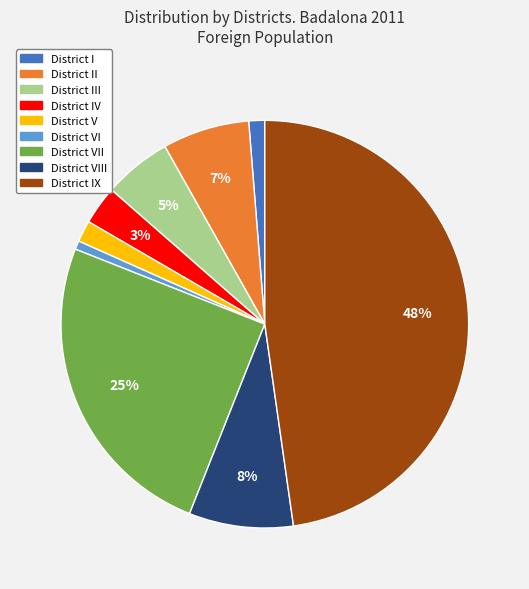

To the nearest percent, what is the average slice percentage?

11%